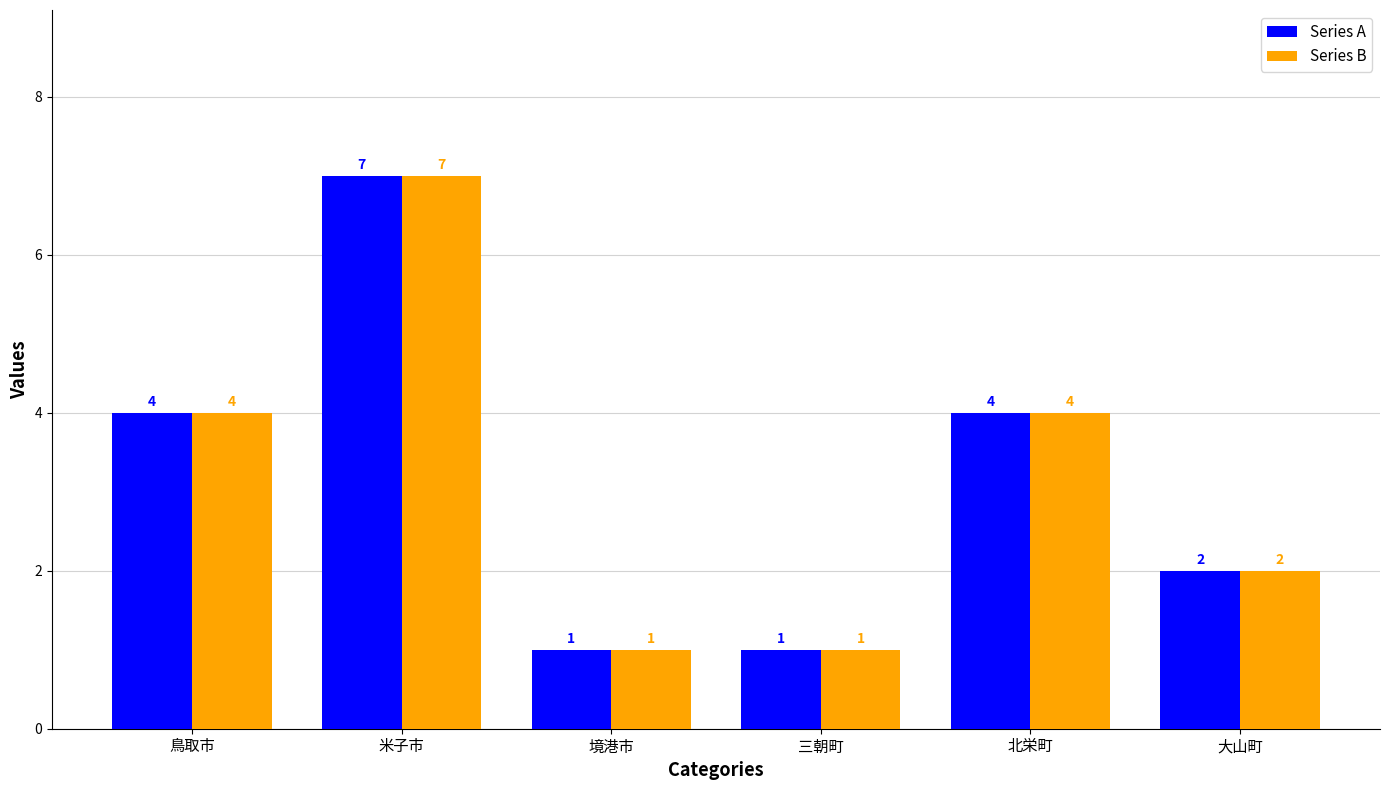

What is the label of the 3rd bar from the left?

境港市